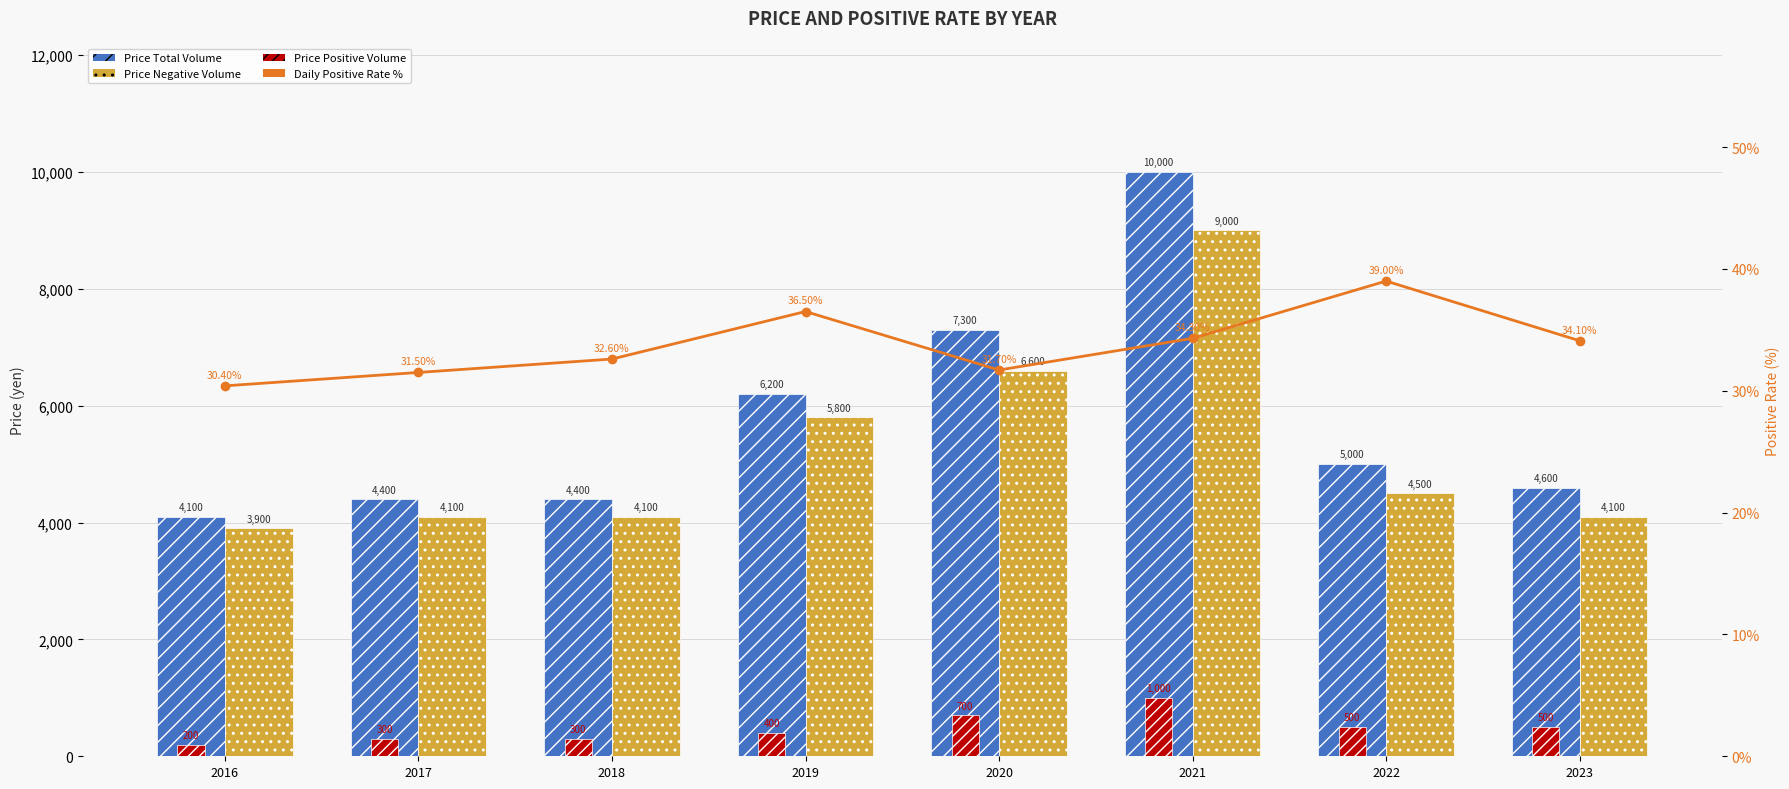

True or false: Price Negative has a value of 14782.5 at 2021.

False